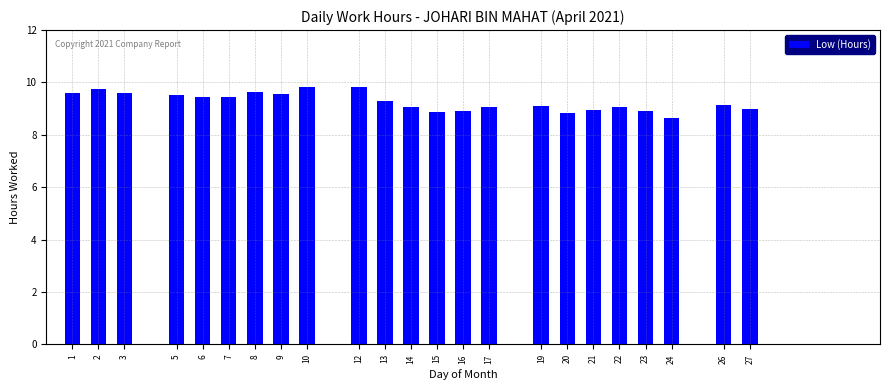

What is the value of the 23rd bar from the left?

9.0